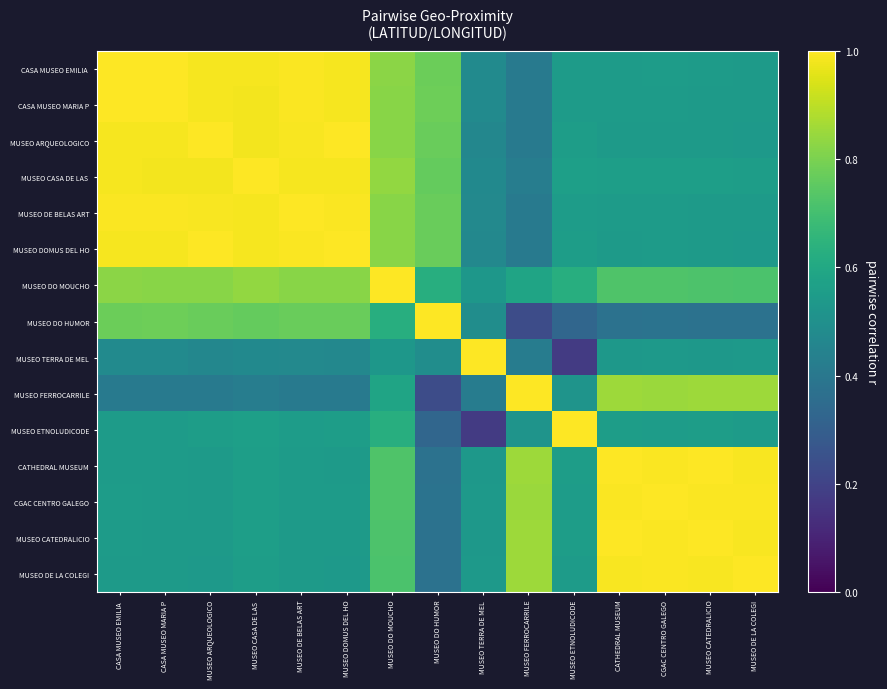

Which series has the largest range (max minus min)?

MUSEO TERRA DE MEL